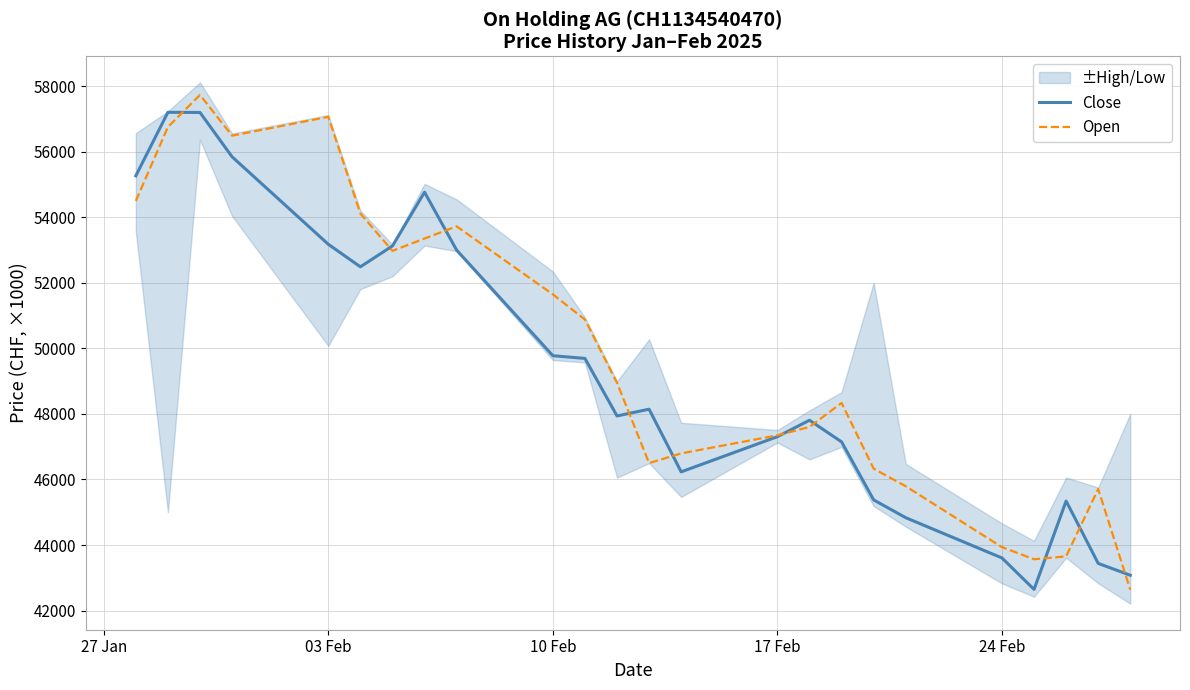

List the series in order of their peak value, highest first.

Open, Close